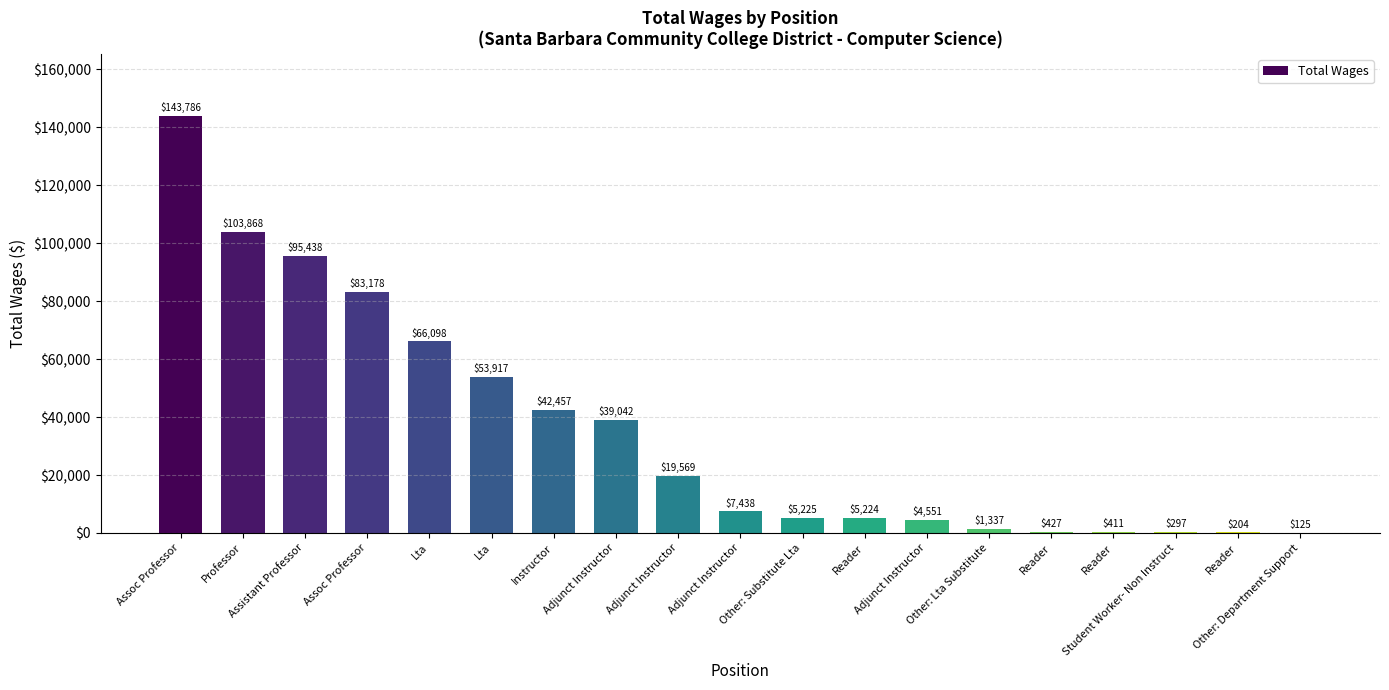

Count the number of values greater than 7438.

9